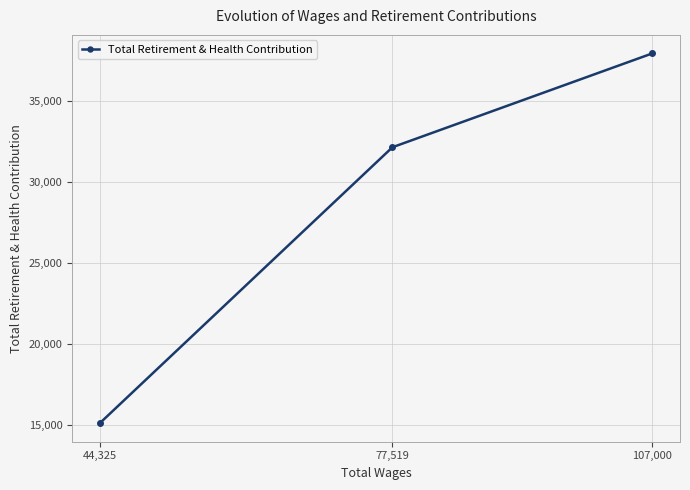

How many values exceed 32140?

1